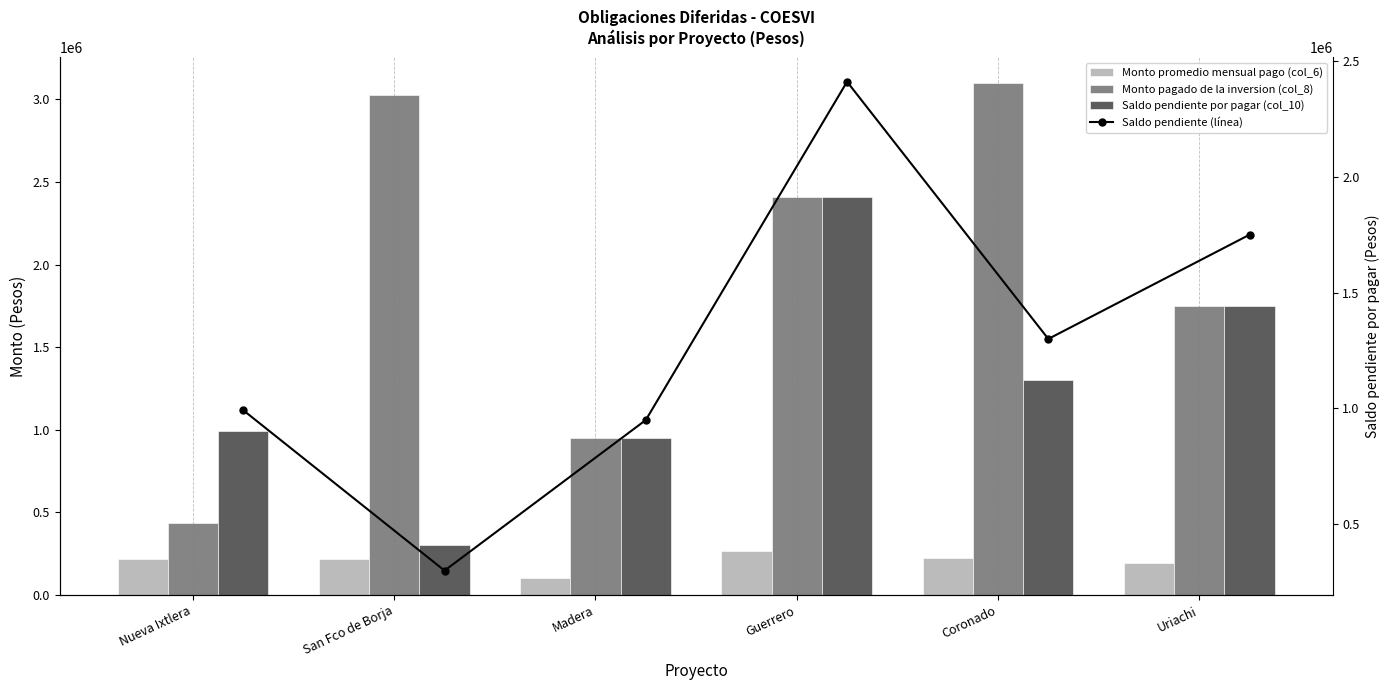

Which has a higher value, Coronado or Nueva Ixtlera?

Coronado